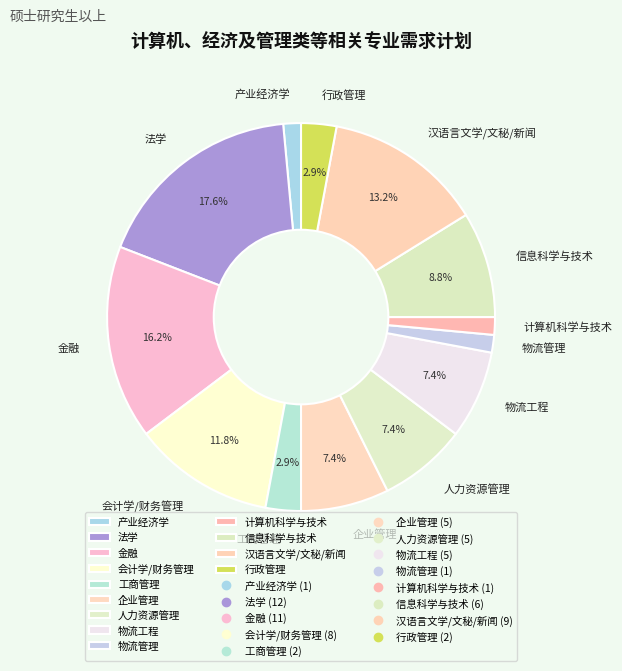

Does 人力资源管理 account for over 50% of the chart?

No